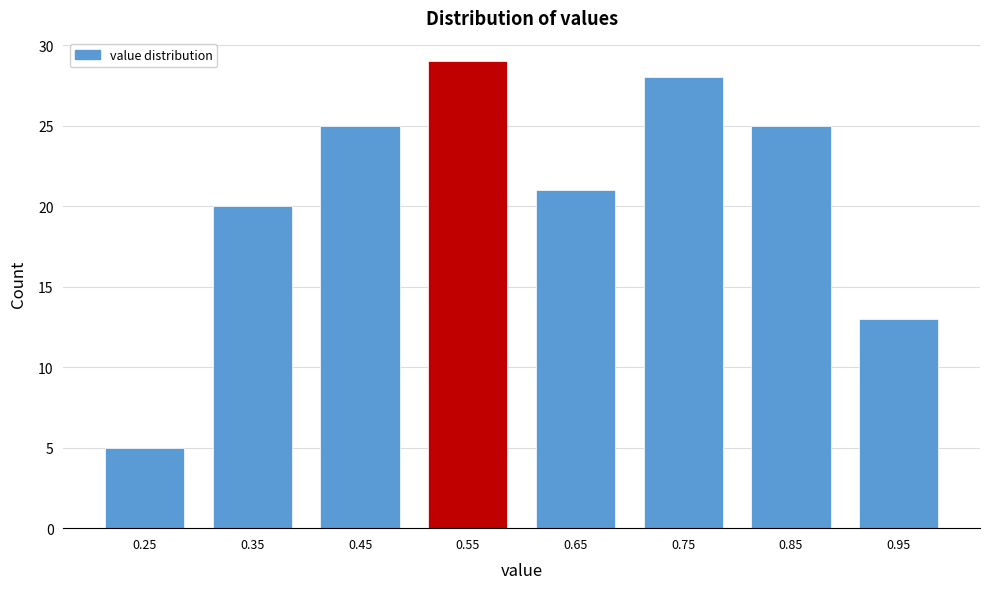

Reading left to right, what are all the values shown in this chart?

0.25=5	0.35=20	0.45=25	0.55=29	0.65=21	0.75=28	0.85=25	0.95=13